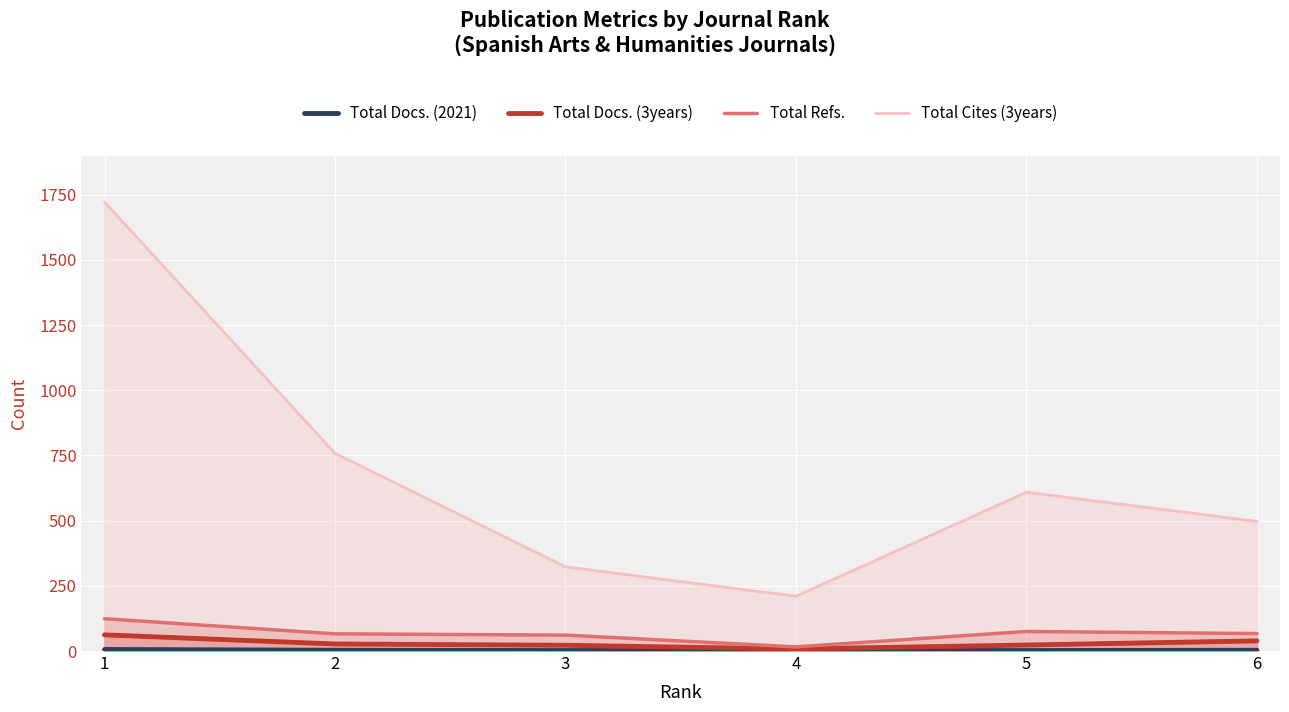

List the series in order of their peak value, lowest first.

Total Docs. (2021), Total Docs. (3years), Total Refs., Total Cites (3years)